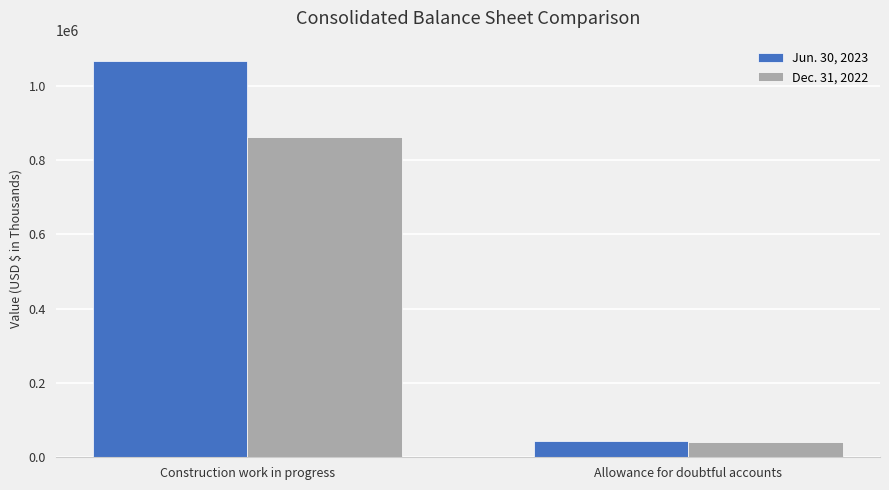

Rank the series by their maximum value, from highest to lowest.

Jun. 30, 2023, Dec. 31, 2022